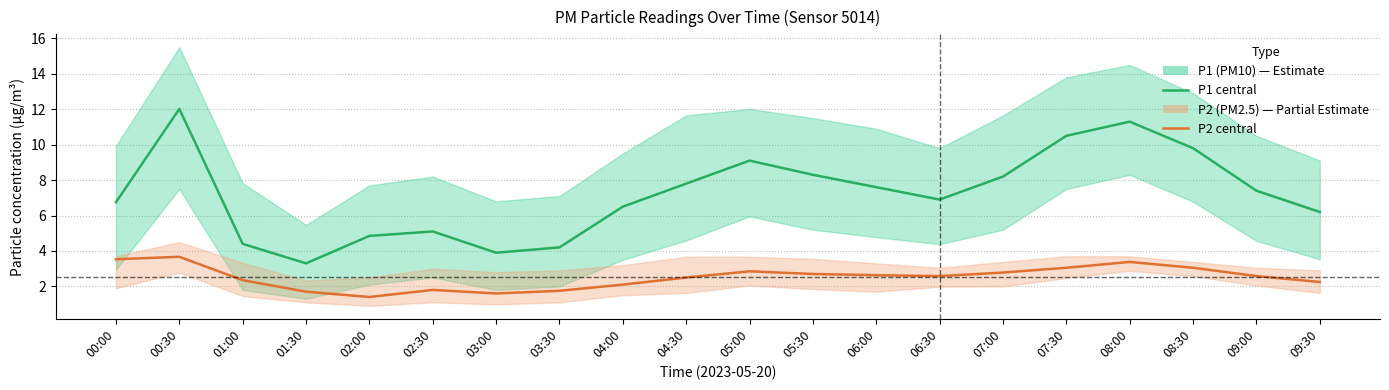

True or false: P2 (PM2.5) has more than 0 interior local peaks.

True